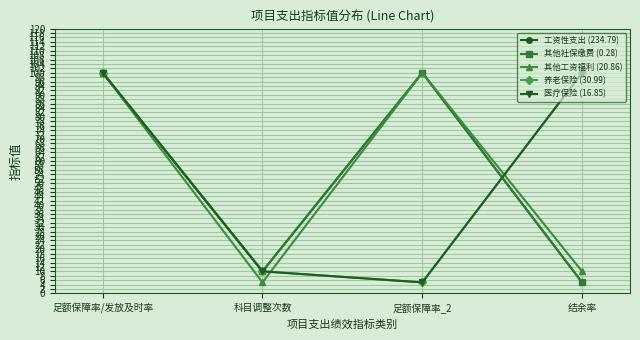

Is this an area chart (filled region under the line)?

No